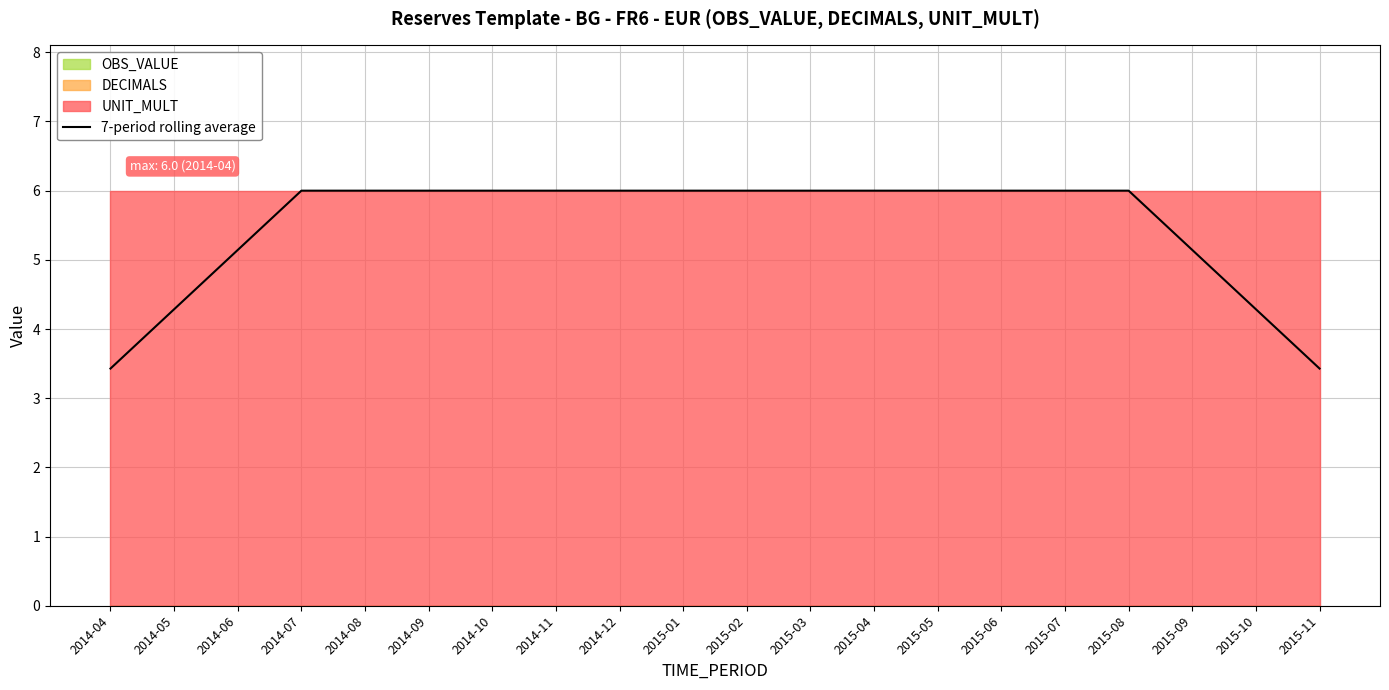

True or false: the data shows 2.8 at 2014-06.

False